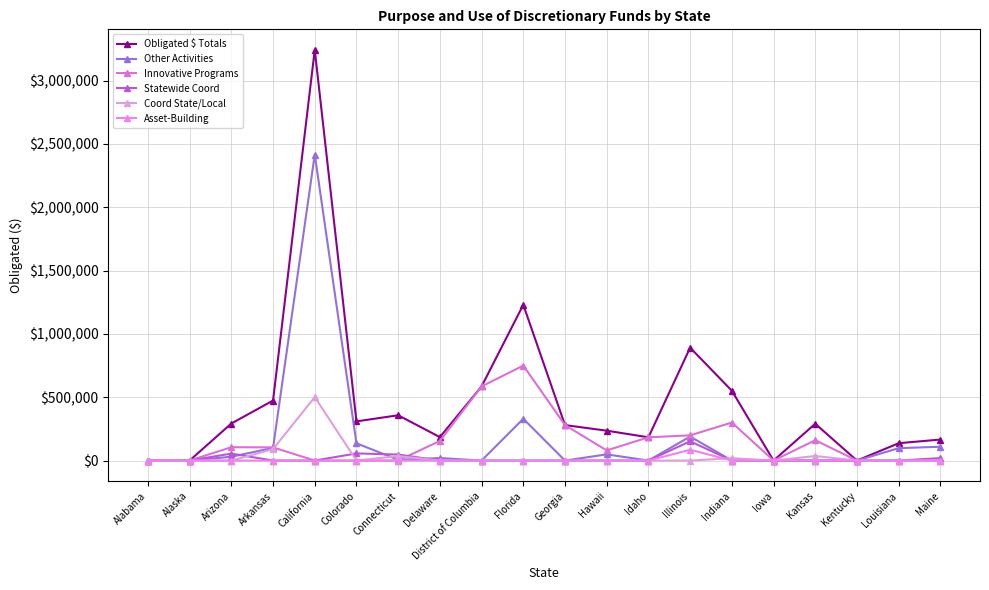

True or false: Coord State/Local has more than 1 points higher than both neighbors.

True